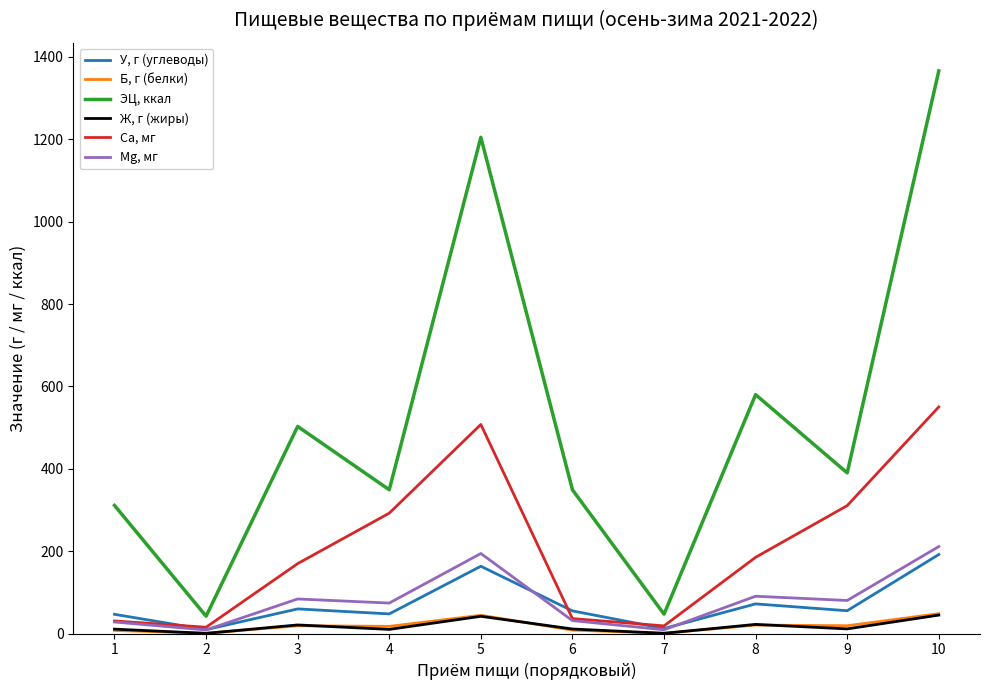

At 1, list the series in order from smallest to largest.

Б, г (белки), Ж, г (жиры), Mg, мг, Ca, мг, У, г (углеводы), ЭЦ, ккал